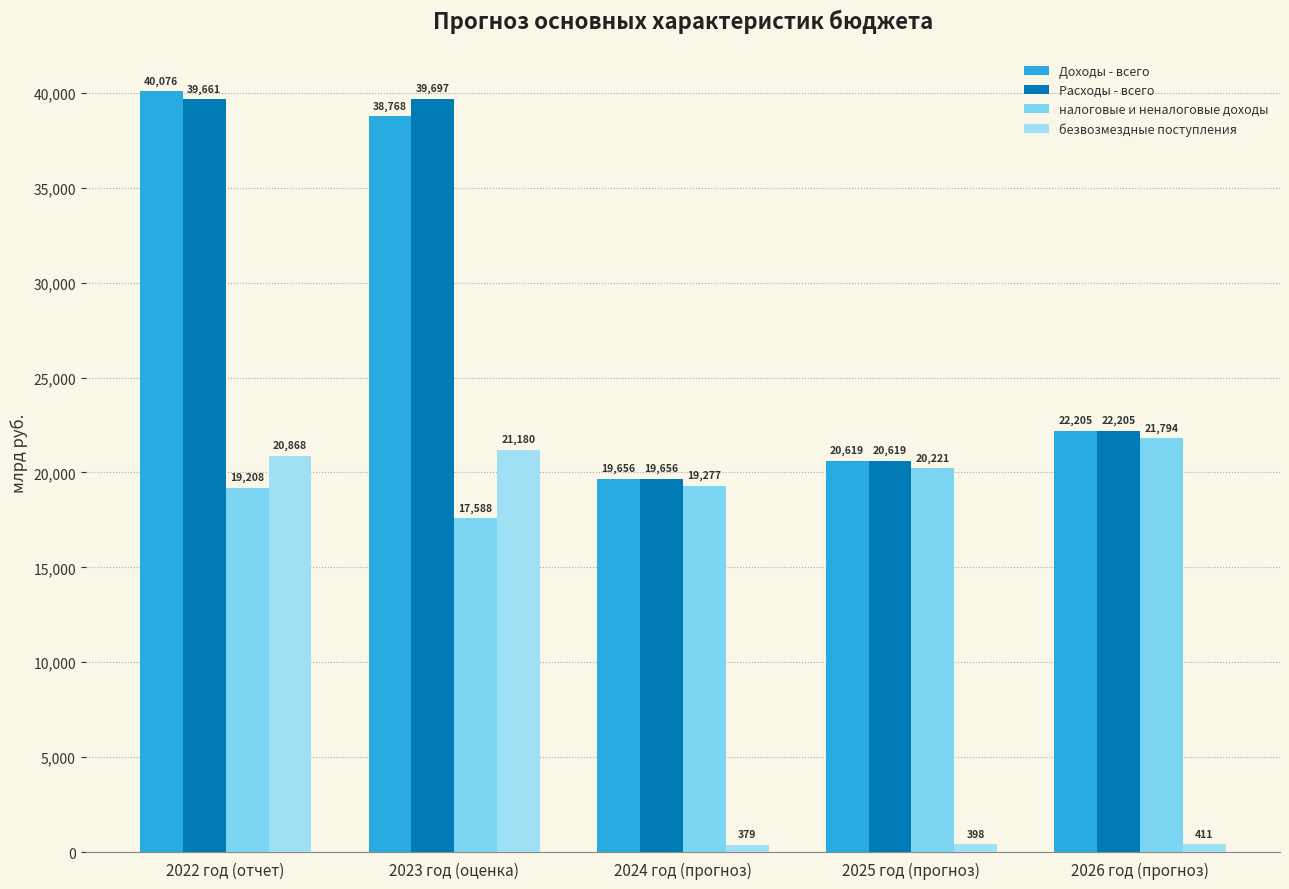

Which series has the widest spread of values?

безвозмездные поступления